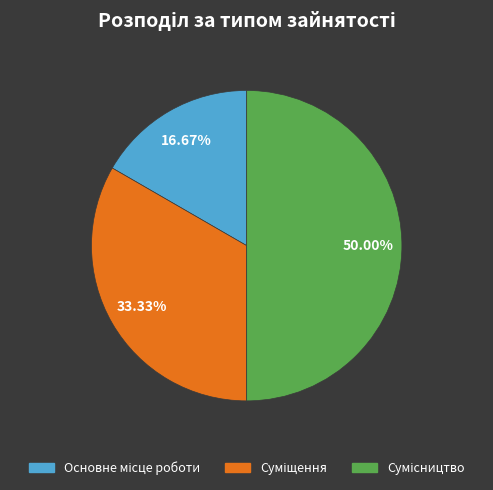

How many slices are in this pie chart?

3